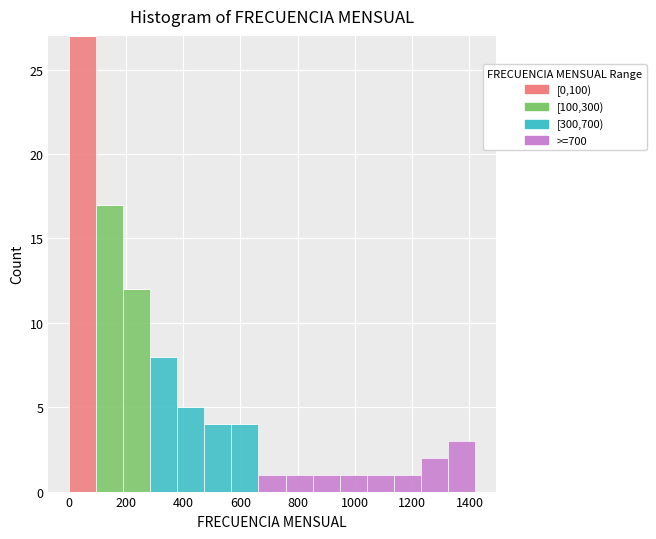

What is the total height of the stacked bar covering 100 to 180 on the x-axis? Neither the bar edges nor the heights are printed on the chart, so give them approximately, as read against the axes.

17